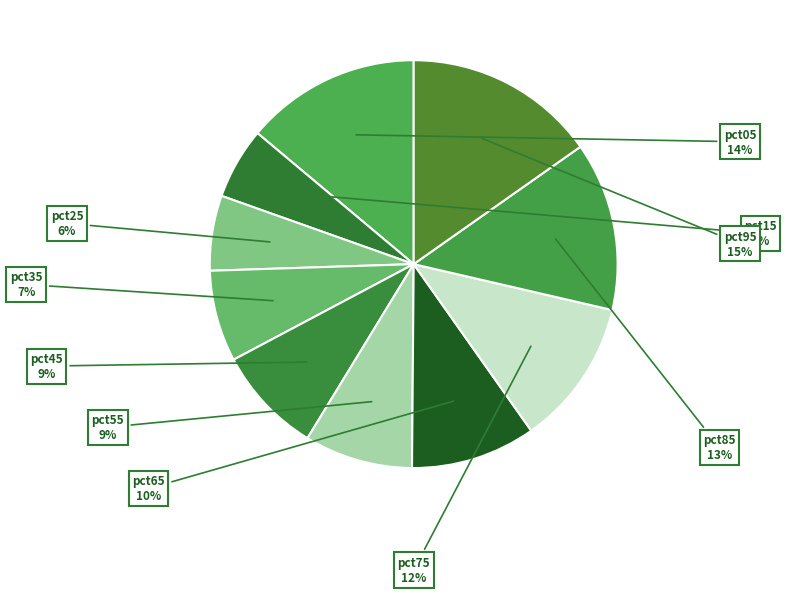

Count the number of slices in the pie.

10